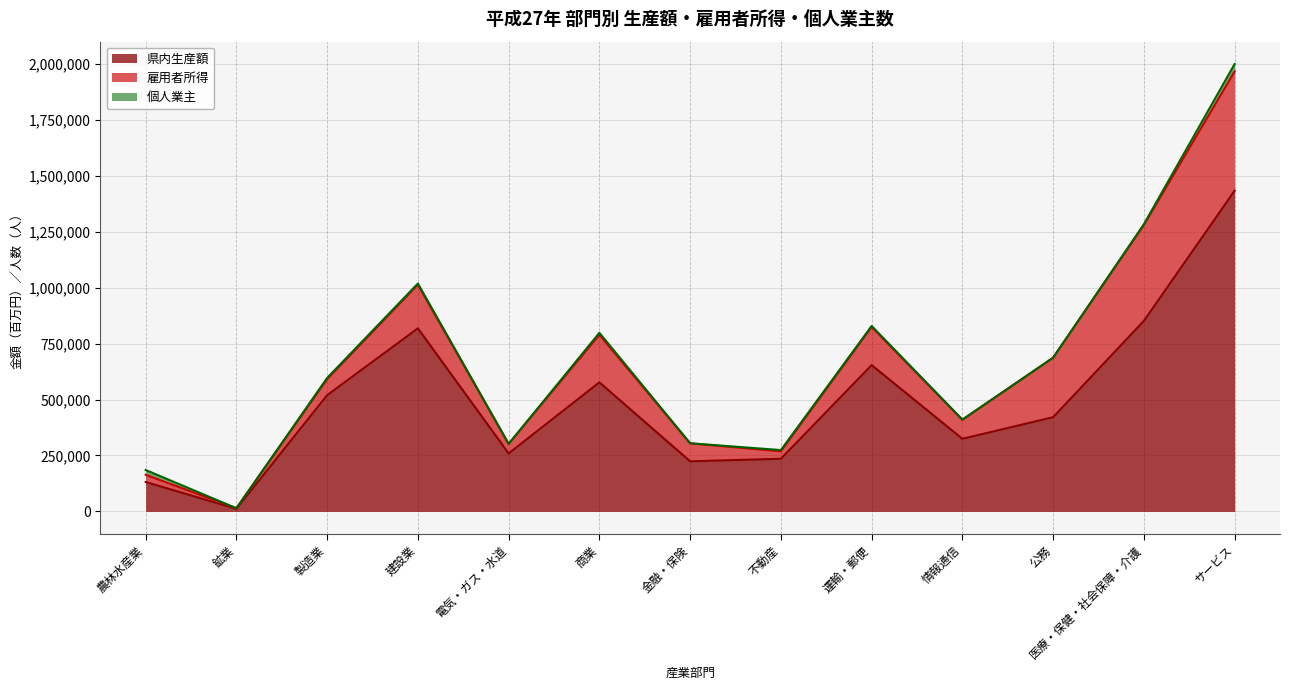

True or false: 県内生産額 and 個人業主 intersect in this chart.

False